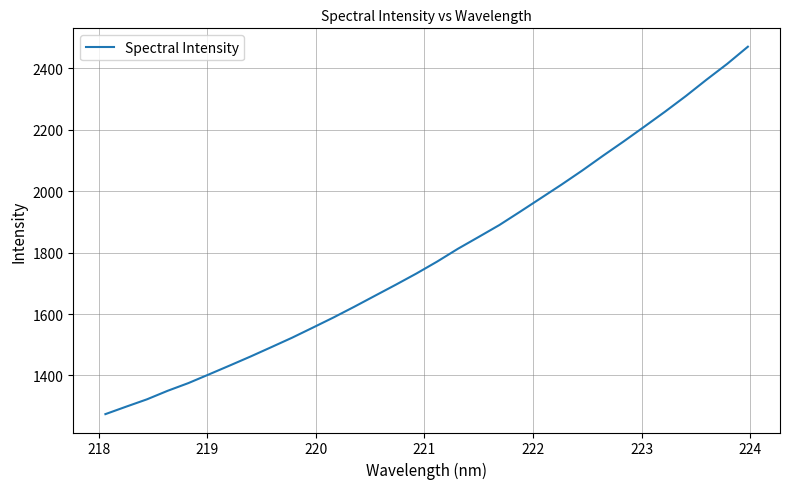

What is the smallest value displayed?

1274.0